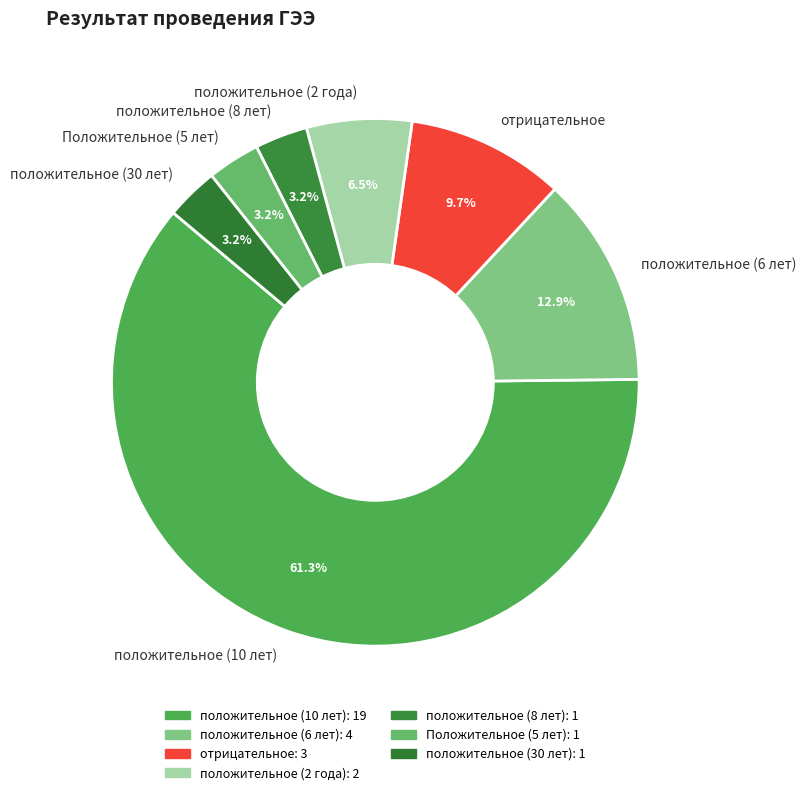

Is it true that положительное (10 лет) is 61% of the pie?

True